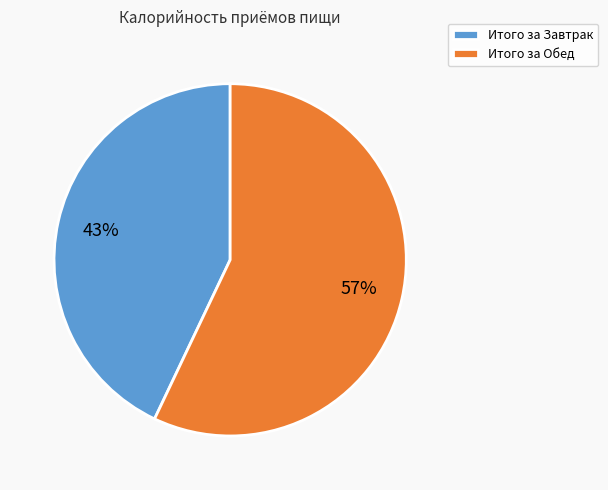

To the nearest percent, what is the combined percentage of Итого за Завтрак and Итого за Обед?

100%